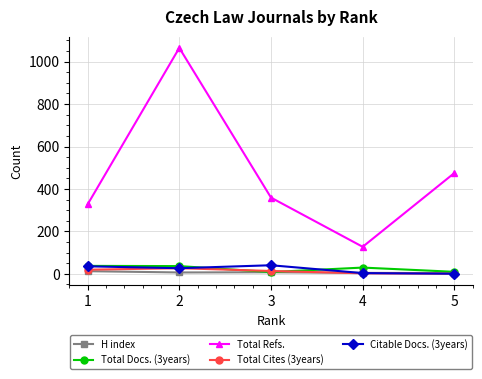

True or false: Total Refs. and H index intersect in this chart.

False